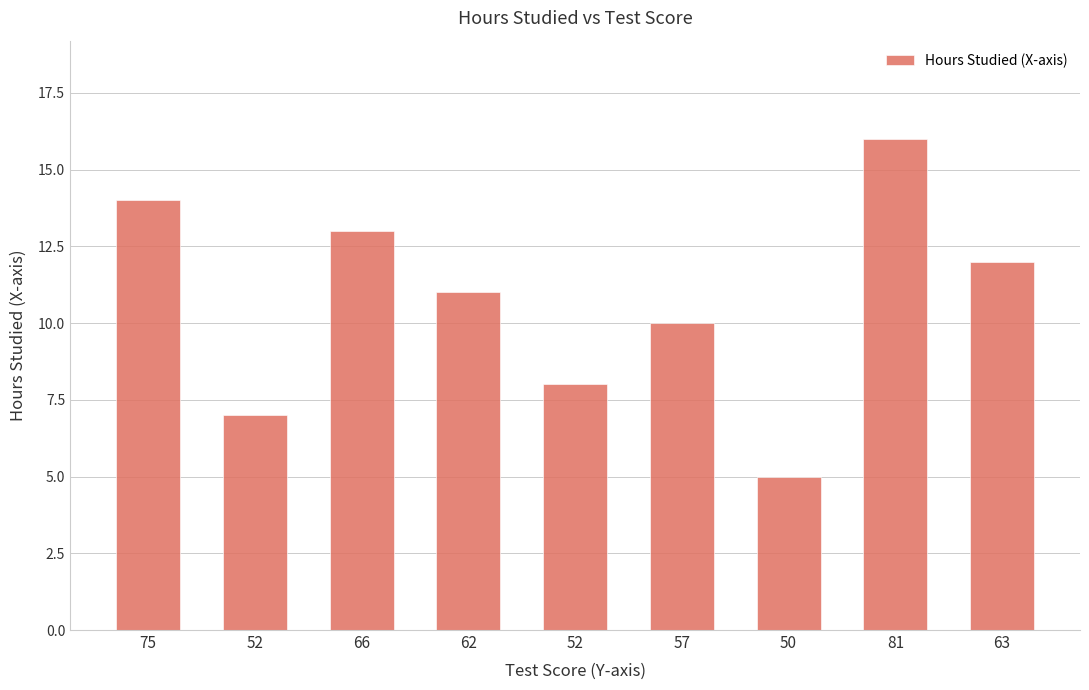

Are the bars horizontal?

No